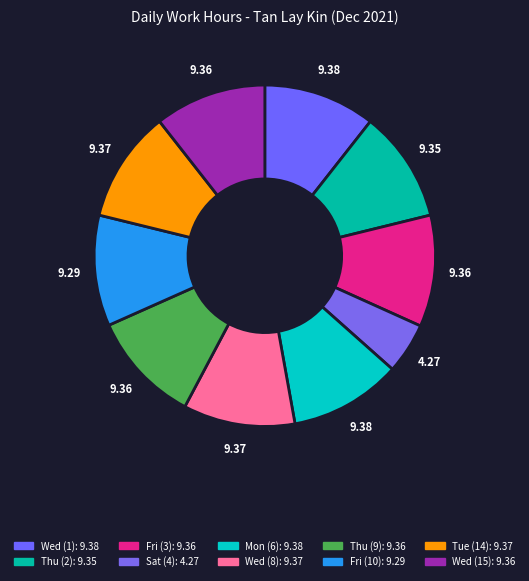

What percentage is the Mon (6) slice, to the nearest percent?

11%